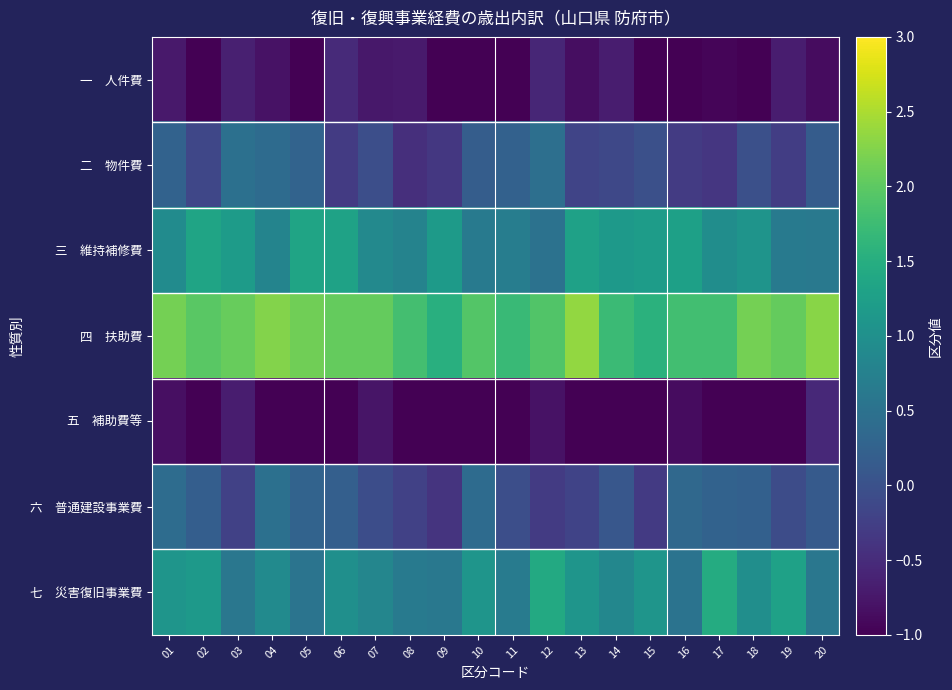

Rank the series at 15 from highest to lowest value.

四 扶助費, 三 維持補修費, 七 災害復旧事業費, 二 物件費, 六 普通建設事業費, 一 人件費, 五 補助費等